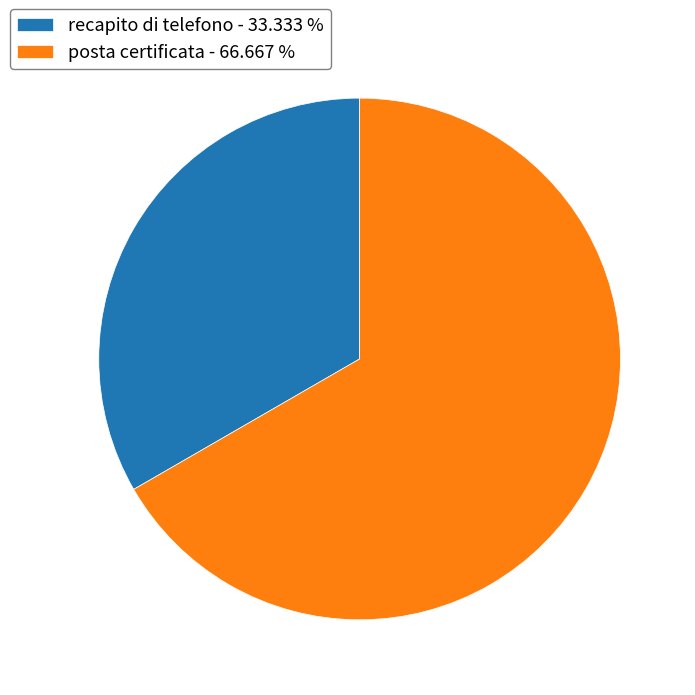

Count the number of slices in the pie.

2